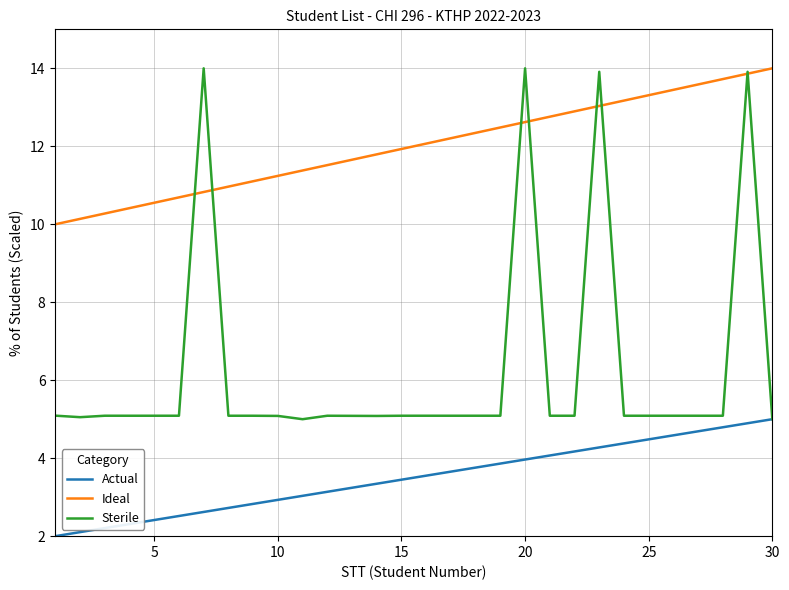

What is the lowest value of the Ideal series?

10.0